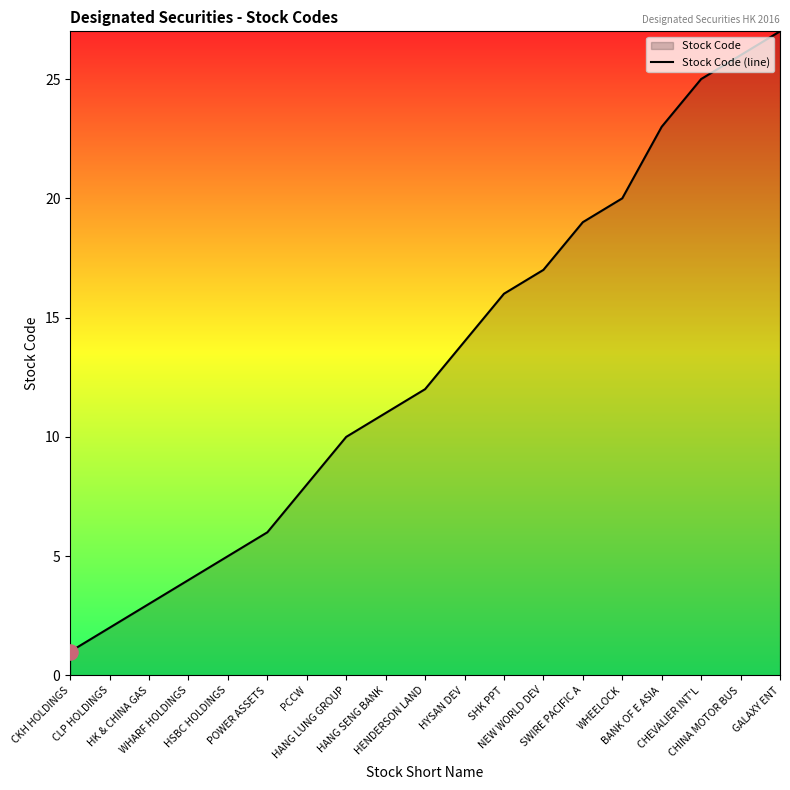

Approximately how many times larger is the value at HSBC HOLDINGS compared to GALAXY ENT?

0.2